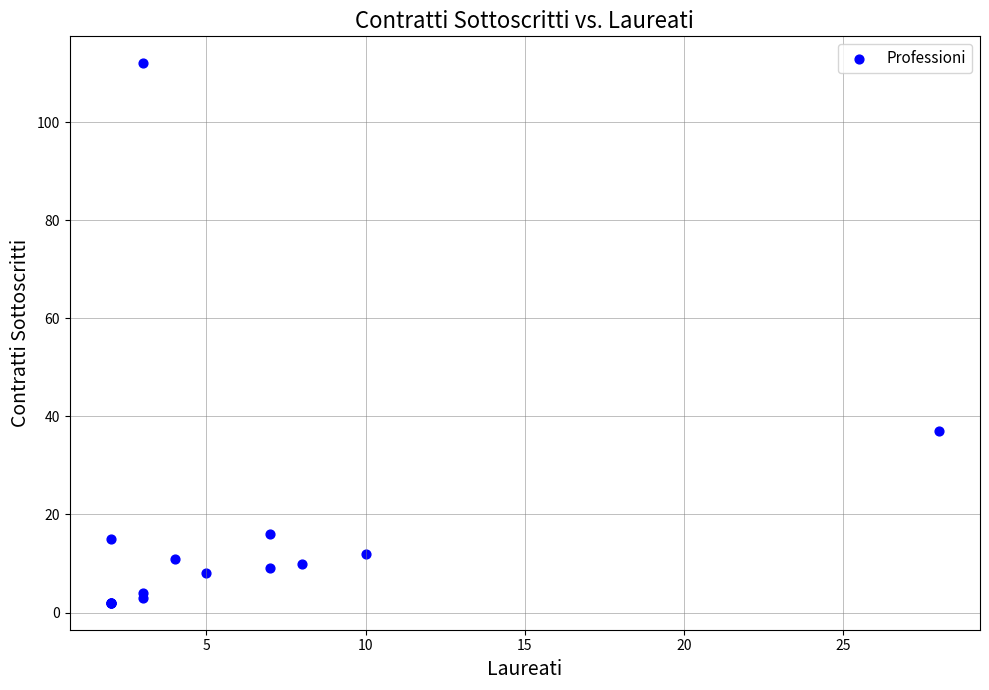

What Y value in the scatter plot is closest to 57?

37